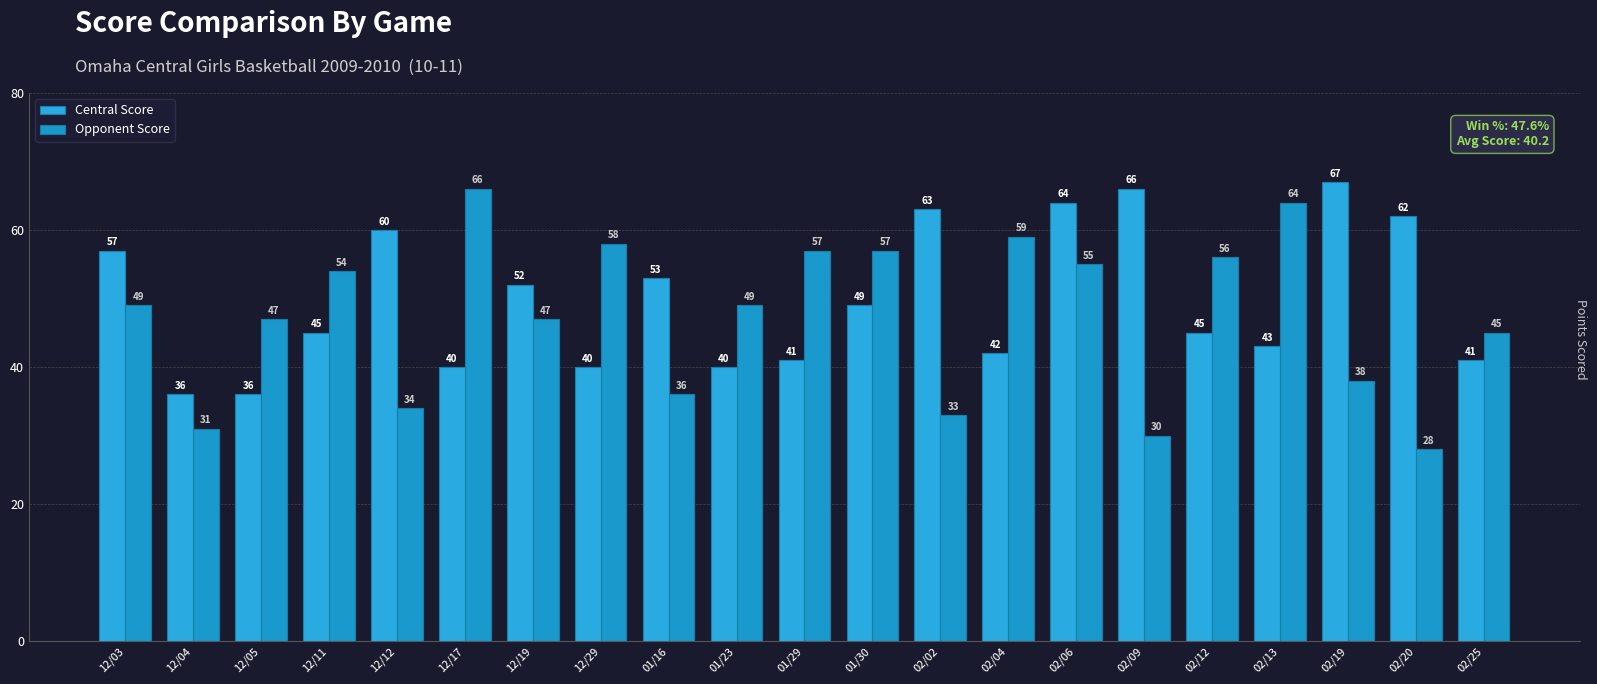

How many data points in Central Score are less than 45?

9